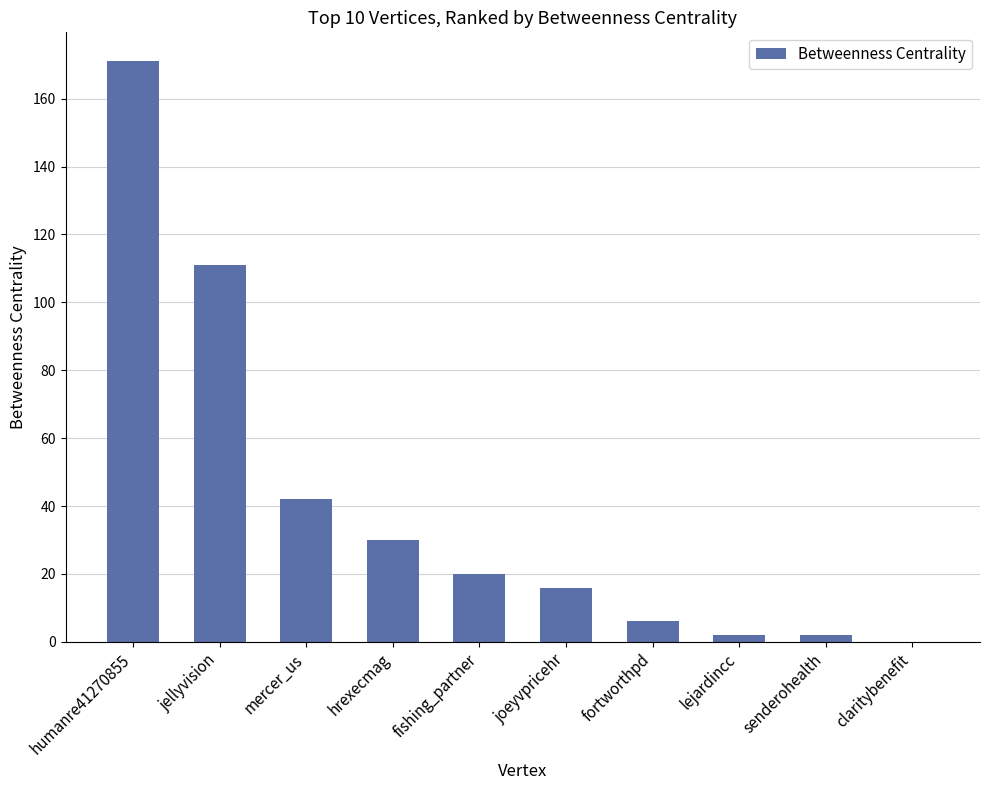

What is the difference between the values at senderohealth and jellyvision?

109